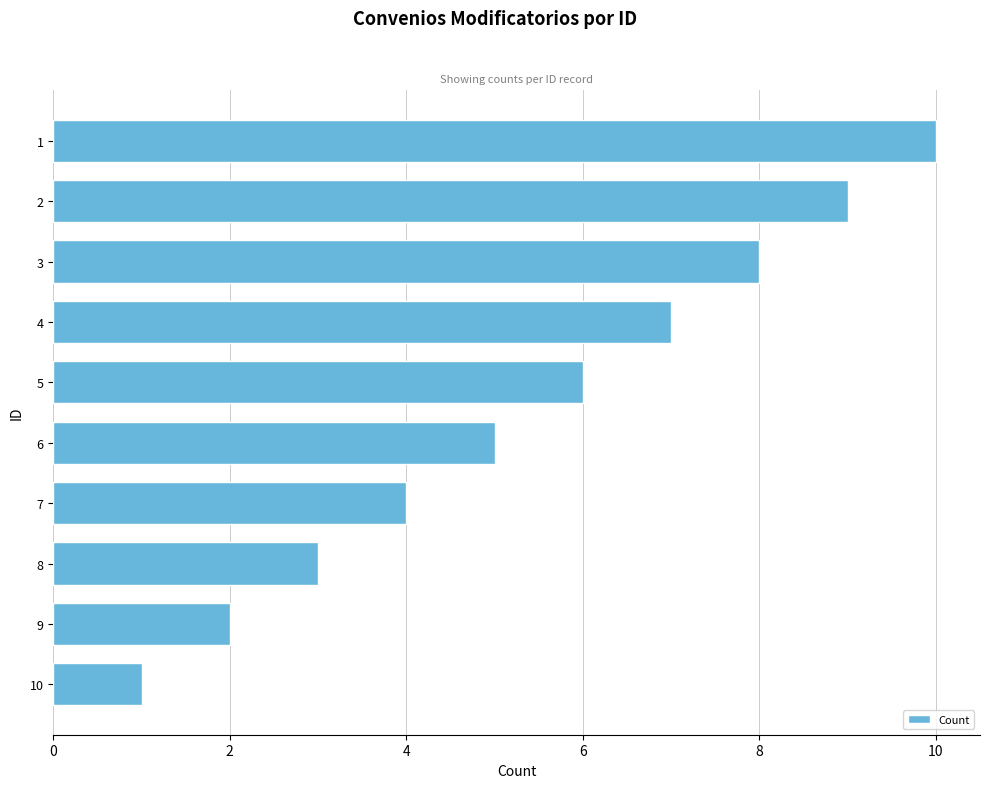

Reading top to bottom, transcribe all the data shown in this chart.

1=10	2=9	3=8	4=7	5=6	6=5	7=4	8=3	9=2	10=1